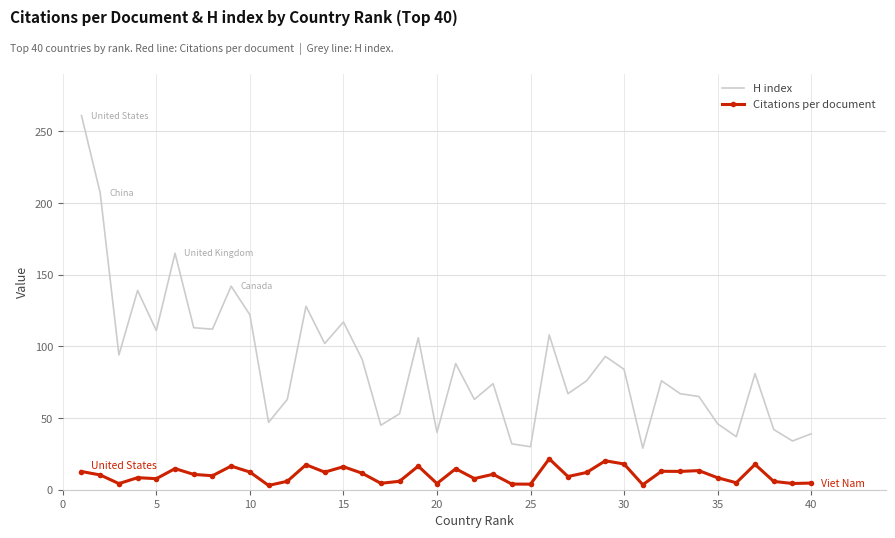

True or false: Citations per document and H index intersect in this chart.

False